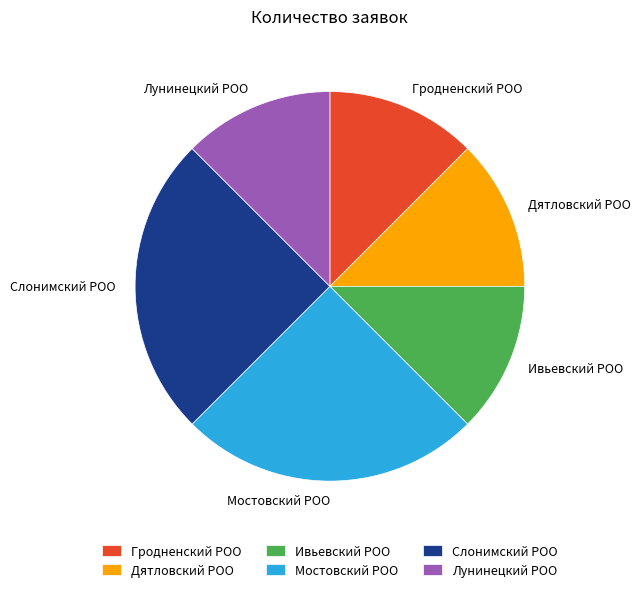

How many segments does this pie chart have?

6